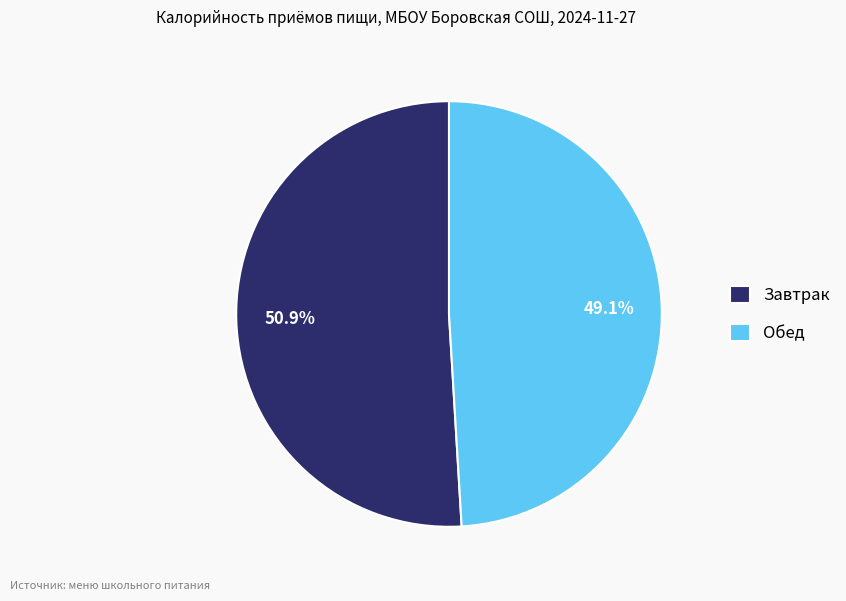

To the nearest percent, what is the difference between the largest and smallest slice percentages?

2%